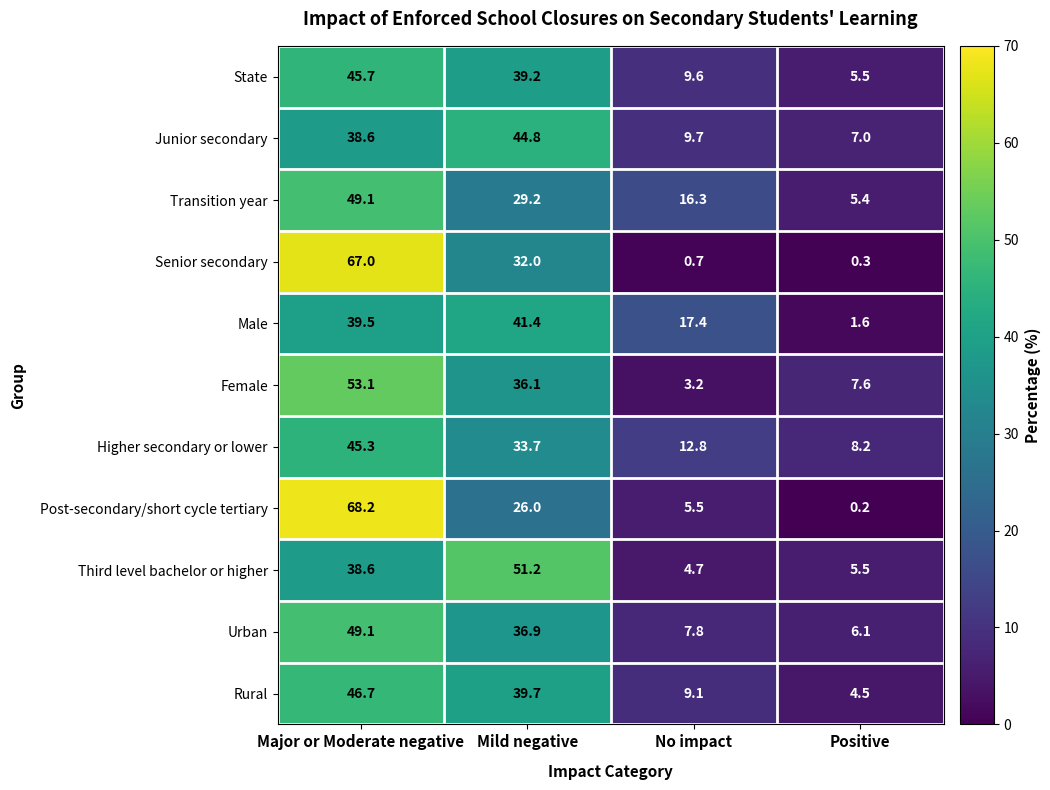

Which series changed the most between Mild negative and Positive?

Third level bachelor or higher